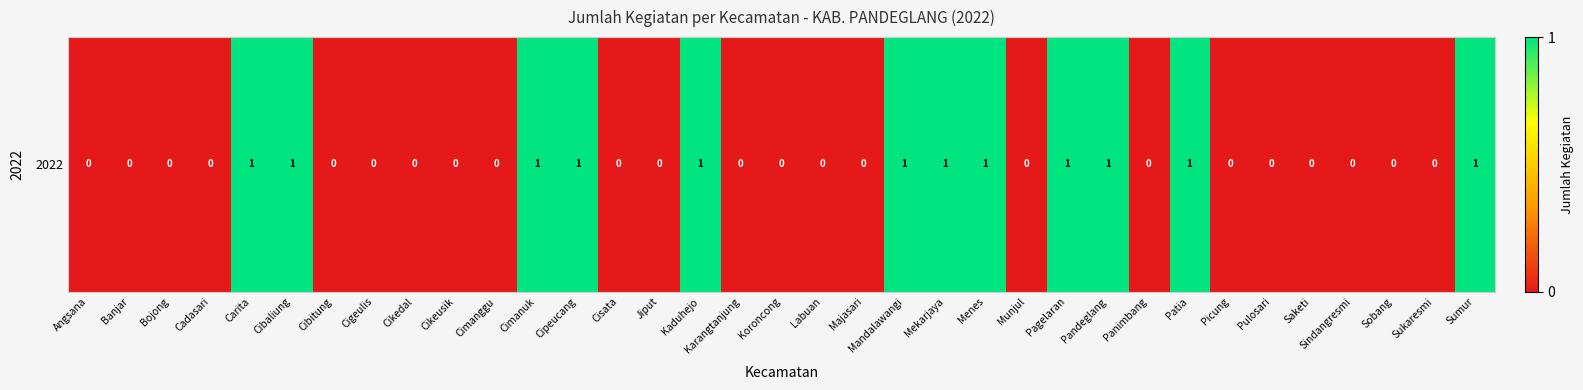

At which label is the value closest to 0?

Angsana